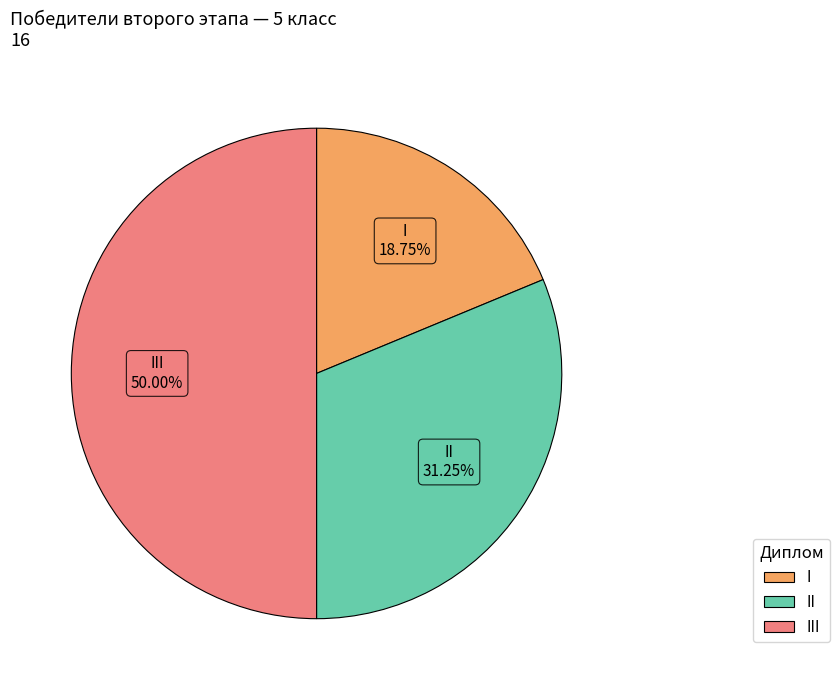

Between II and I, which is larger?

II